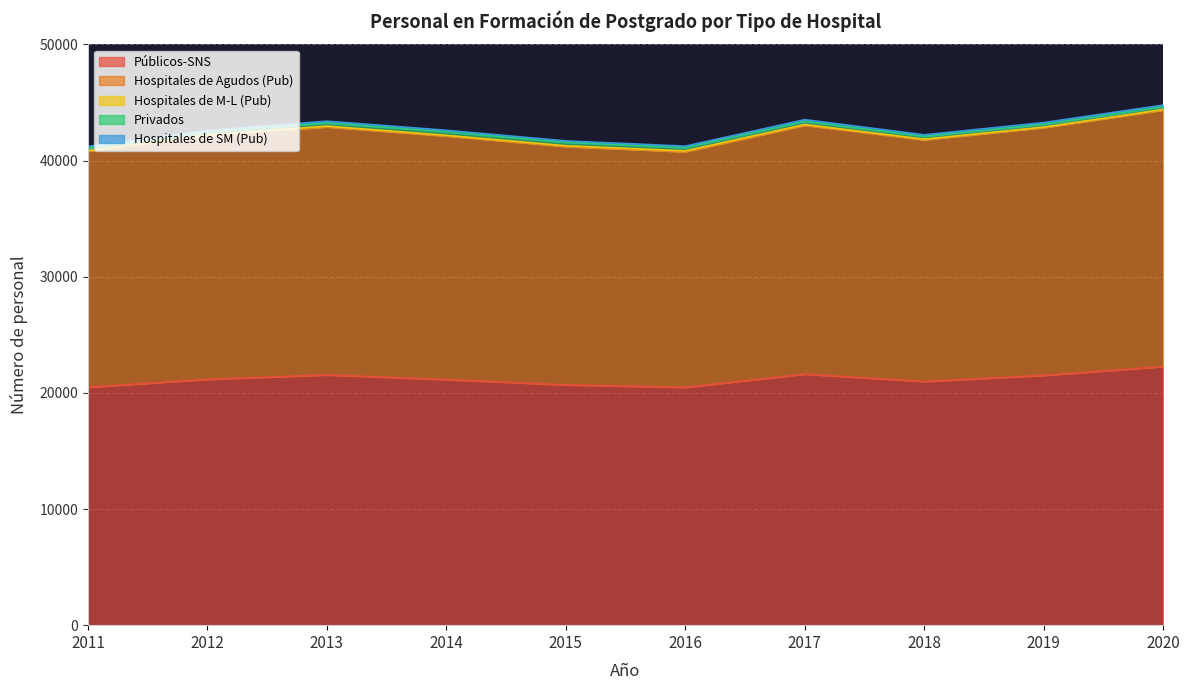

Where is the first local maximum for Hospitales de M-L (Pub)?

2012